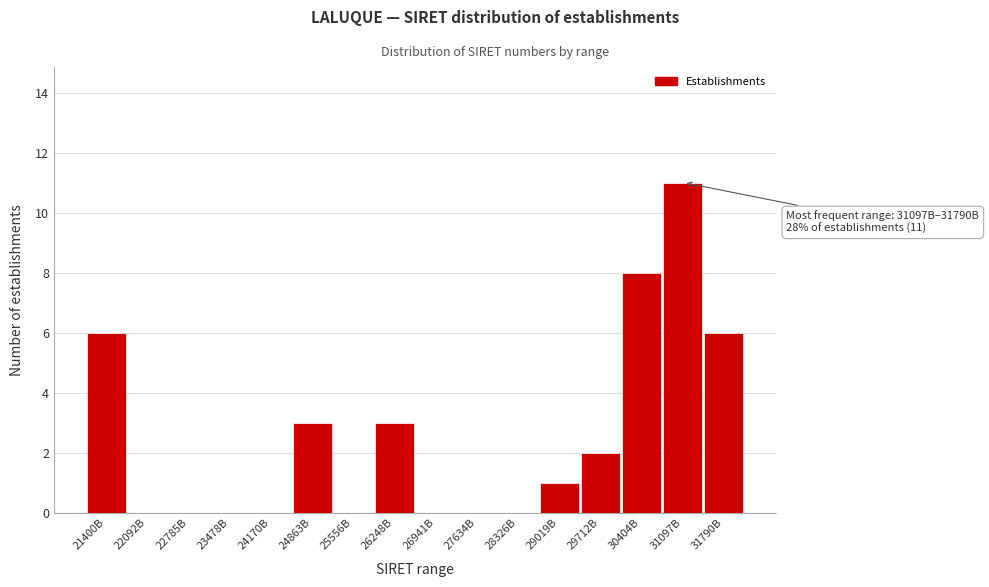

Reading left to right, extract all data points from this chart.

21400B=6	22092B=0	22785B=0	23478B=0	24170B=0	24863B=3	25556B=0	26248B=3	26941B=0	27634B=0	28326B=0	29019B=1	29712B=2	30404B=8	31097B=11	31790B=6